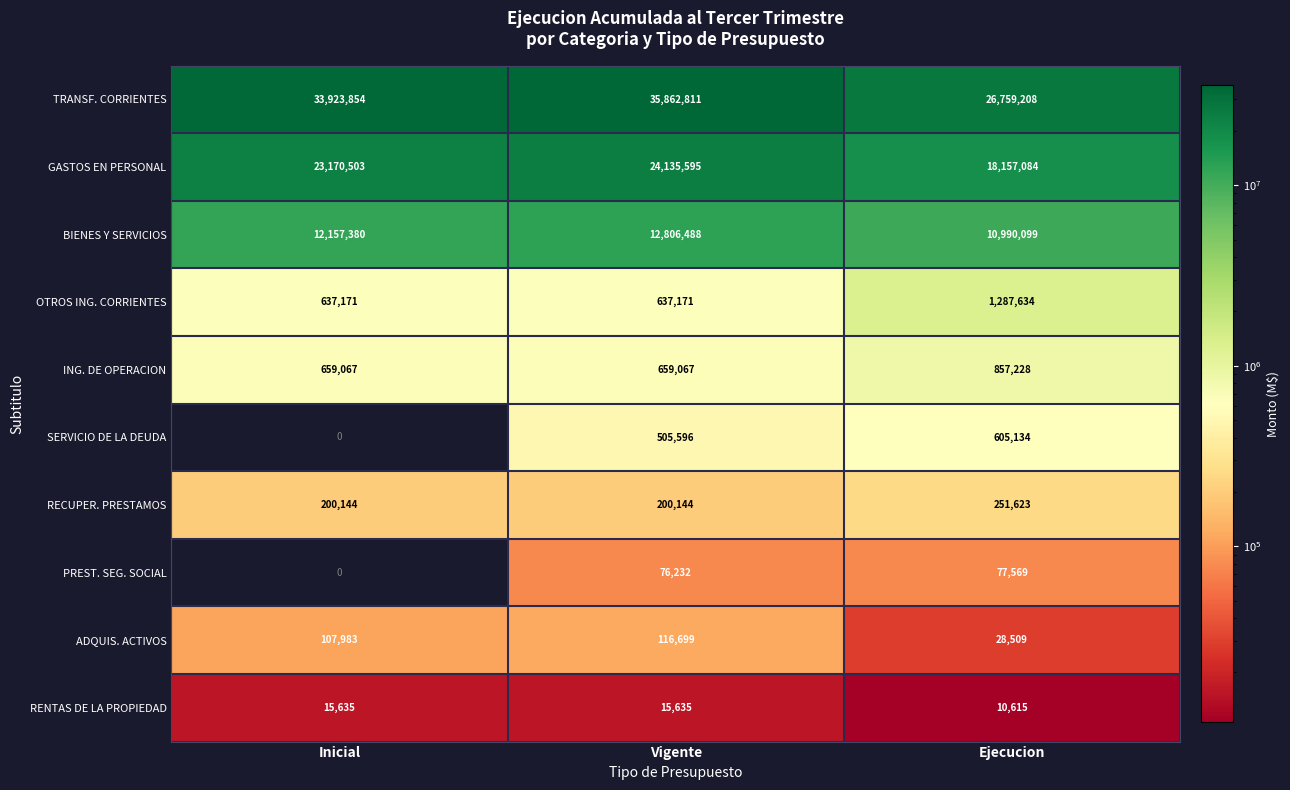

Reading left to right, what are all the values shown in this chart?

TRANSF. CORRIENTES: Inicial=33923854	Vigente=35862811	Ejecucion=26759208
GASTOS EN PERSONAL: Inicial=23170503	Vigente=24135595	Ejecucion=18157084
BIENES Y SERVICIOS: Inicial=12157380	Vigente=12806488	Ejecucion=10990099
OTROS ING. CORRIENTES: Inicial=637171	Vigente=637171	Ejecucion=1287634
ING. DE OPERACION: Inicial=659067	Vigente=659067	Ejecucion=857228
SERVICIO DE LA DEUDA: Inicial=0	Vigente=505596	Ejecucion=605134
RECUPER. PRESTAMOS: Inicial=200144	Vigente=200144	Ejecucion=251623
PREST. SEG. SOCIAL: Inicial=0	Vigente=76232	Ejecucion=77569
ADQUIS. ACTIVOS: Inicial=107983	Vigente=116699	Ejecucion=28509
RENTAS DE LA PROPIEDAD: Inicial=15635	Vigente=15635	Ejecucion=10615